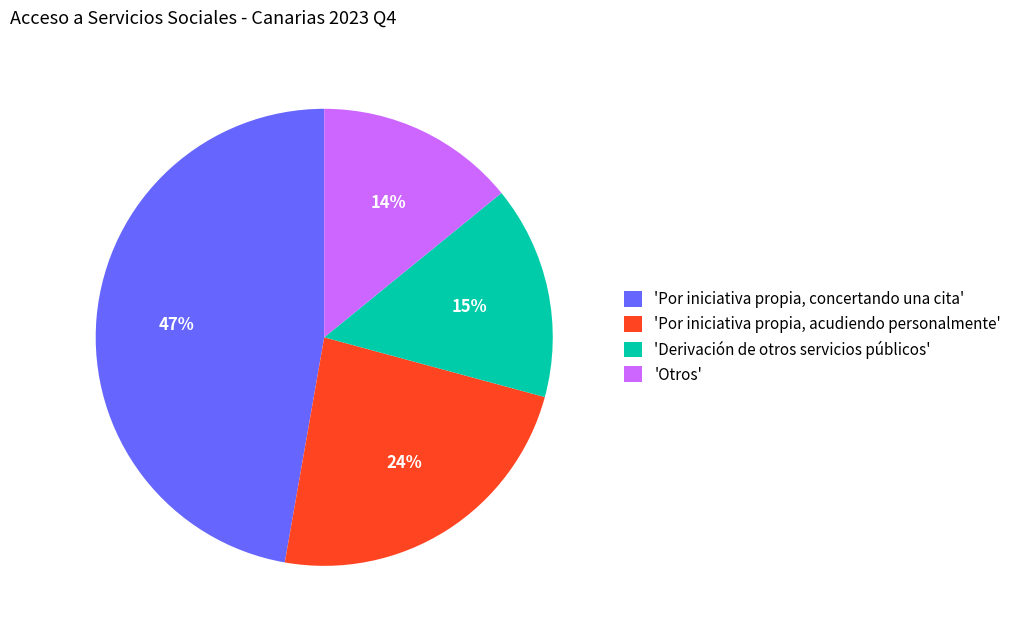

Between 'Por iniciativa propia, concertando una cita' and 'Por iniciativa propia, acudiendo personalmente', which is larger?

'Por iniciativa propia, concertando una cita'